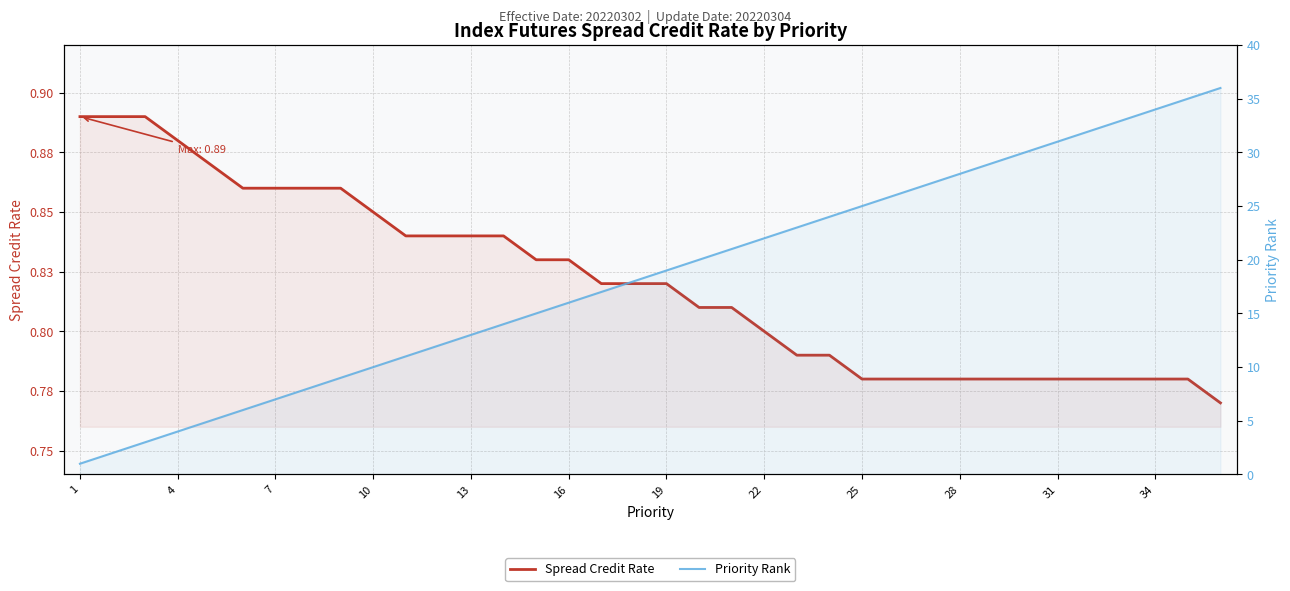

Rank the series by their maximum value, from highest to lowest.

Priority Rank, Spread Credit Rate